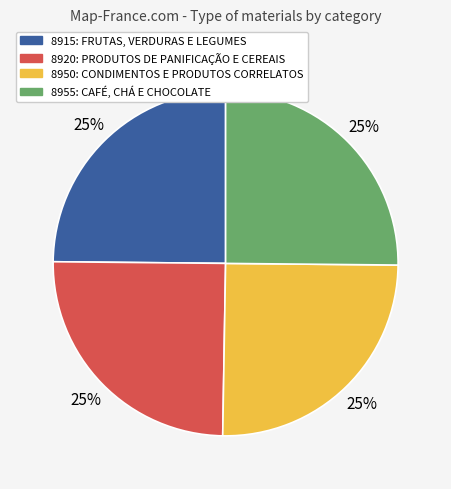

Does 8950: CONDIMENTOS E PRODUTOS CORRELATOS represent more than half of the total?

No